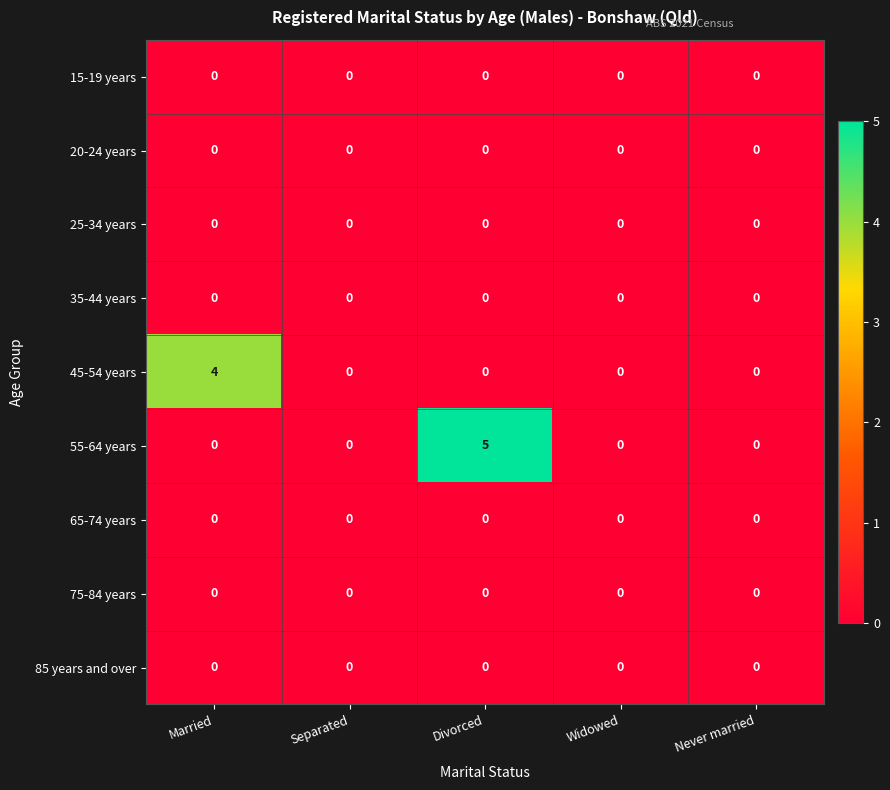

What is the greatest value displayed?

5